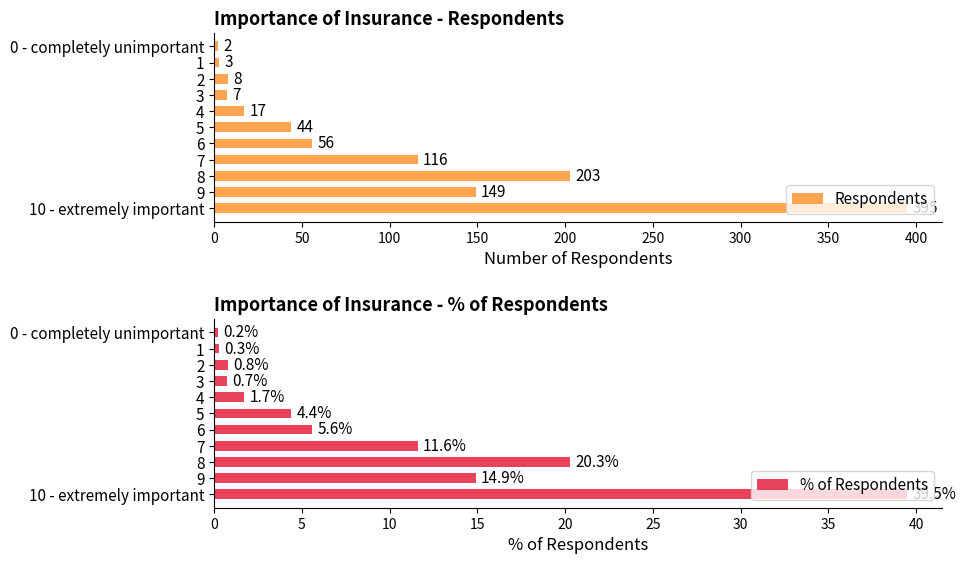

What value does the % of Respondents series have at 2?

0.8